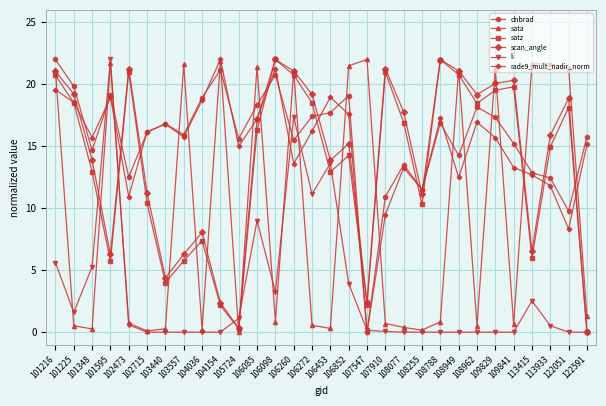

Which series changed the most between 106085 and 106098?

sata